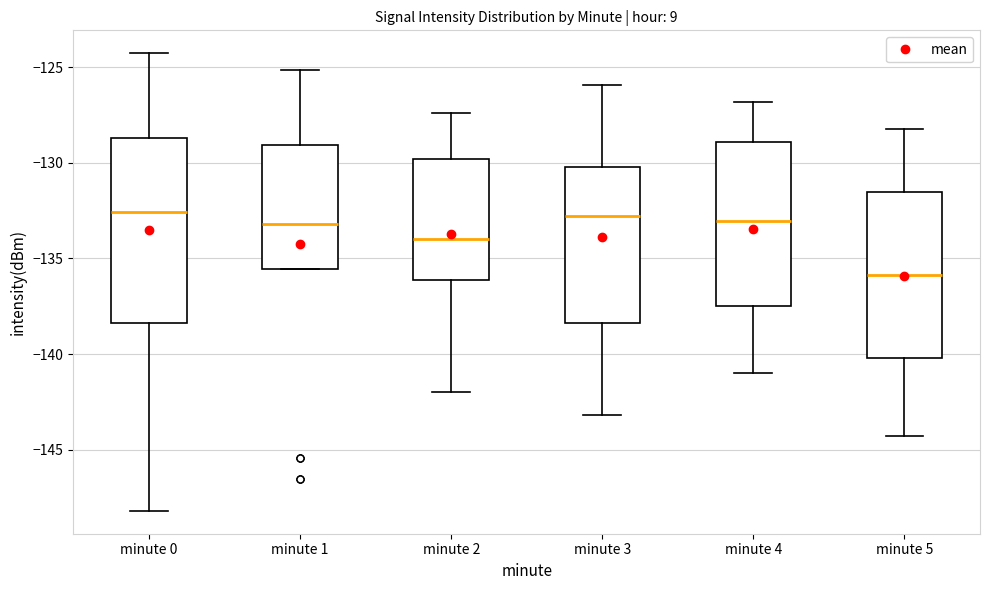

Where does the median line of the box for minute 0 sit on the y-axis? The values are not printed on the chart, so give them approximately, as read against the axis.

-132.5